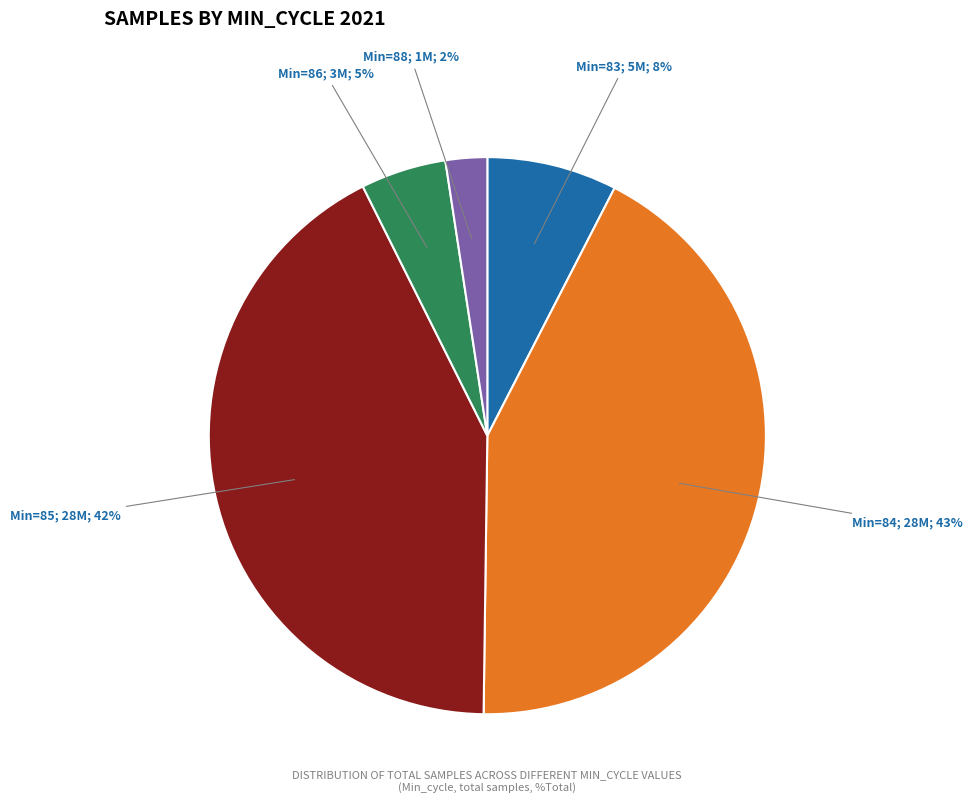

To the nearest percent, what is the average slice percentage?

20%